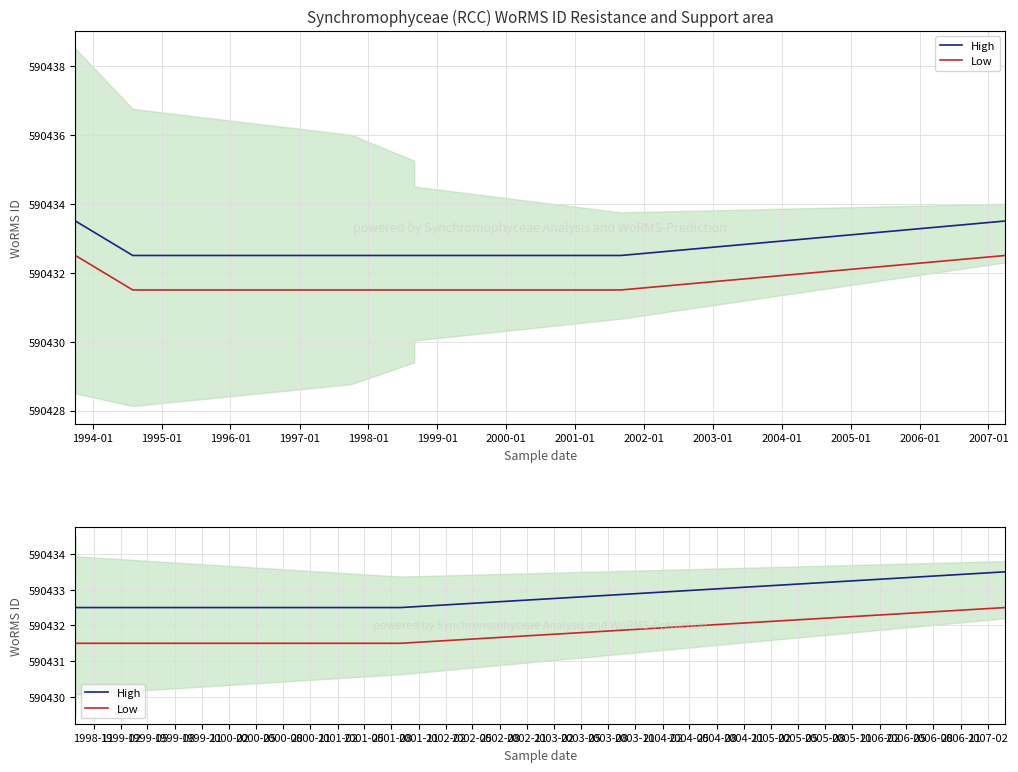

List the series in order of their overall mean, highest first.

High, Low